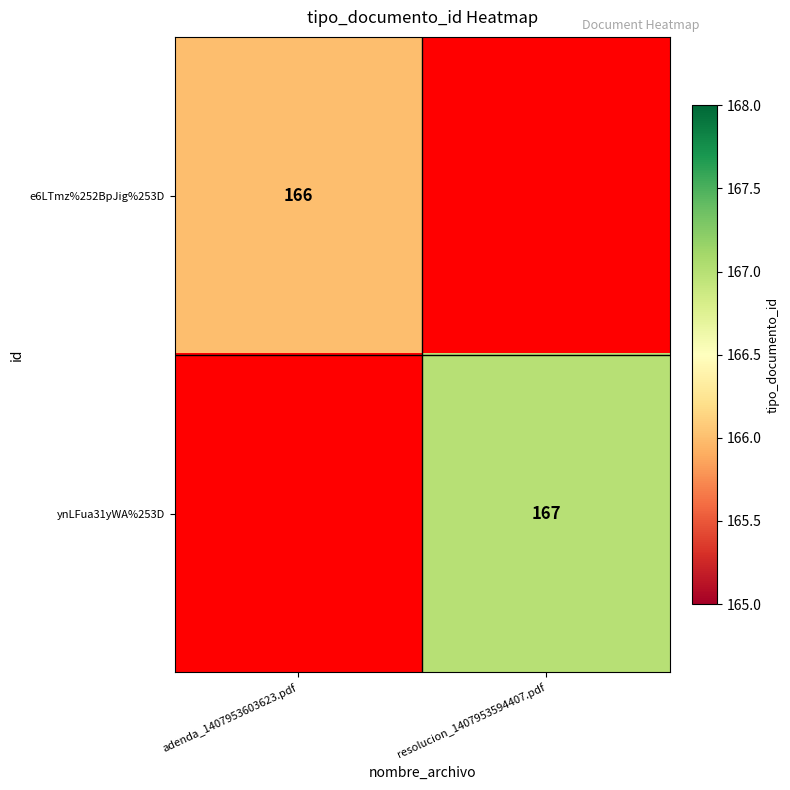

True or false: e6LTmz%252BpJig%253D has a value of 244 at adenda_1407953603623.pdf.

False